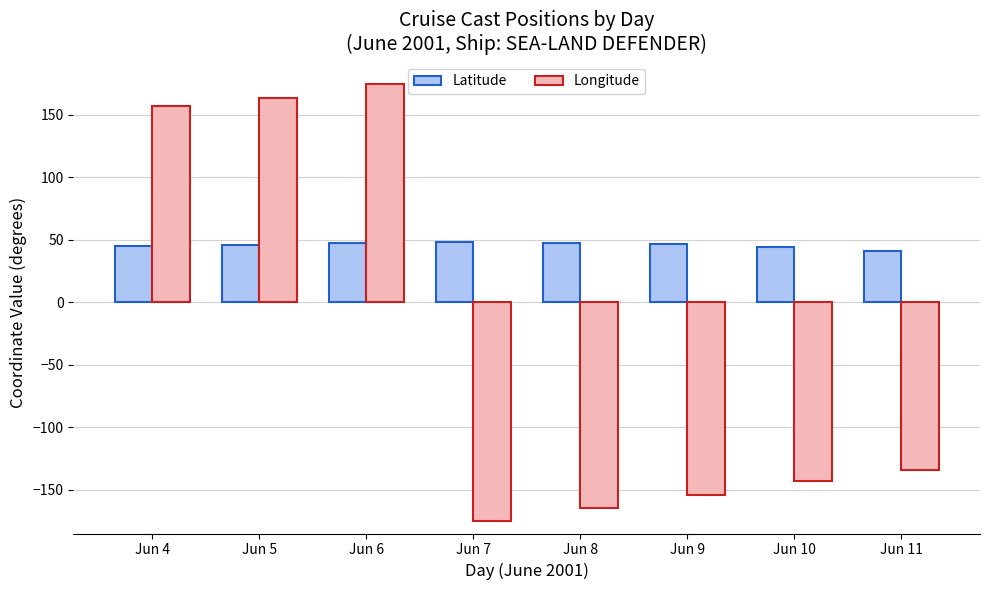

List the series in order of their overall mean, highest first.

Latitude, Longitude